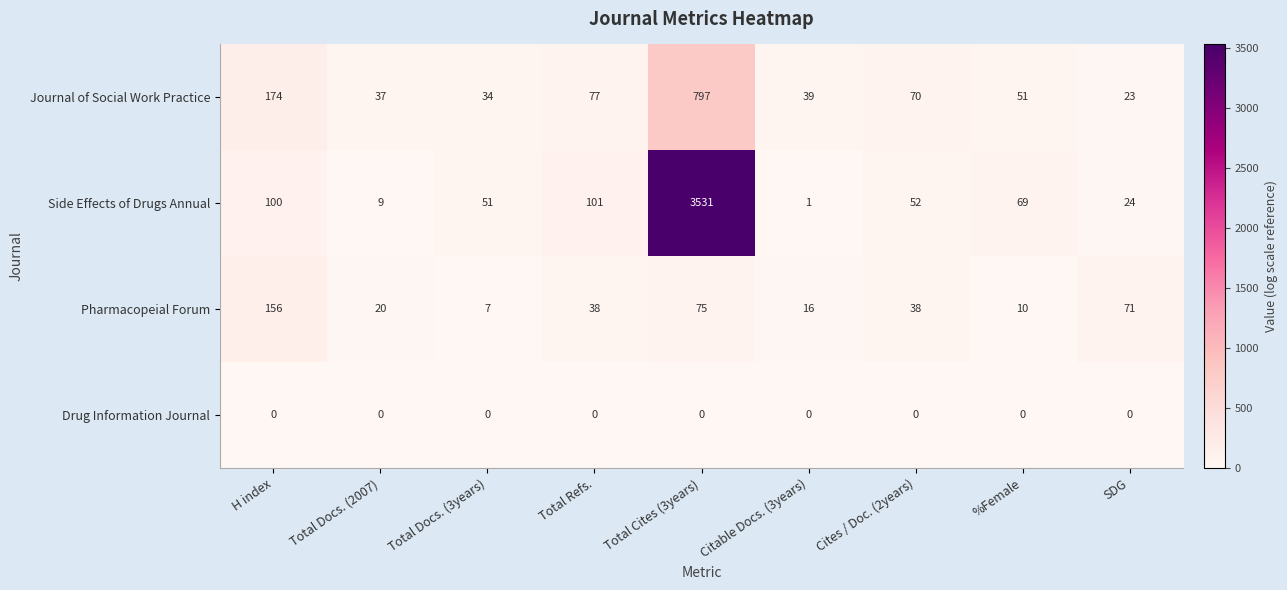

Which category has the highest value in the Journal of Social Work Practice series?

Total Cites (3years)